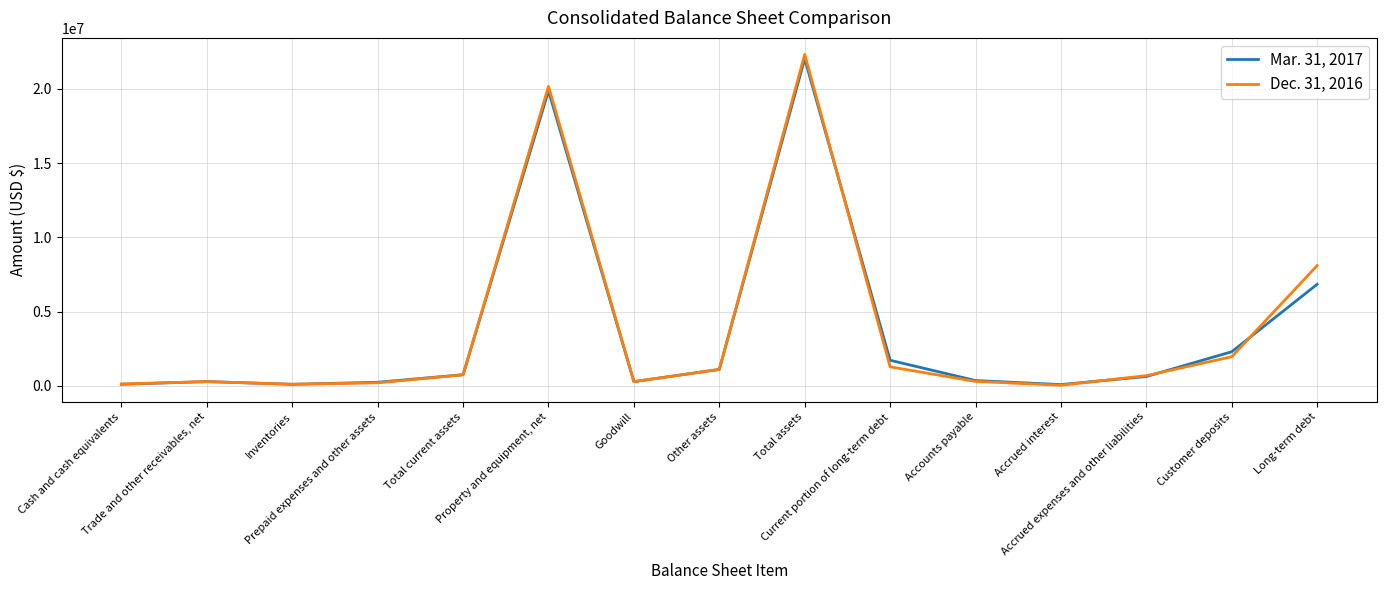

List the series in order of their overall mean, lowest first.

Mar. 31, 2017, Dec. 31, 2016